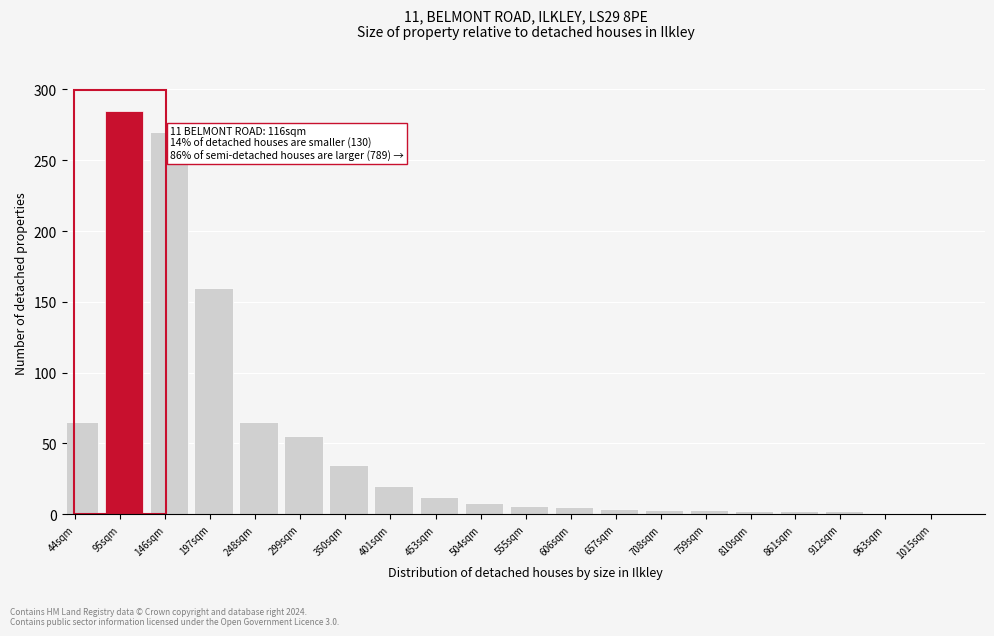

What is the difference between the maximum and minimum values?

284